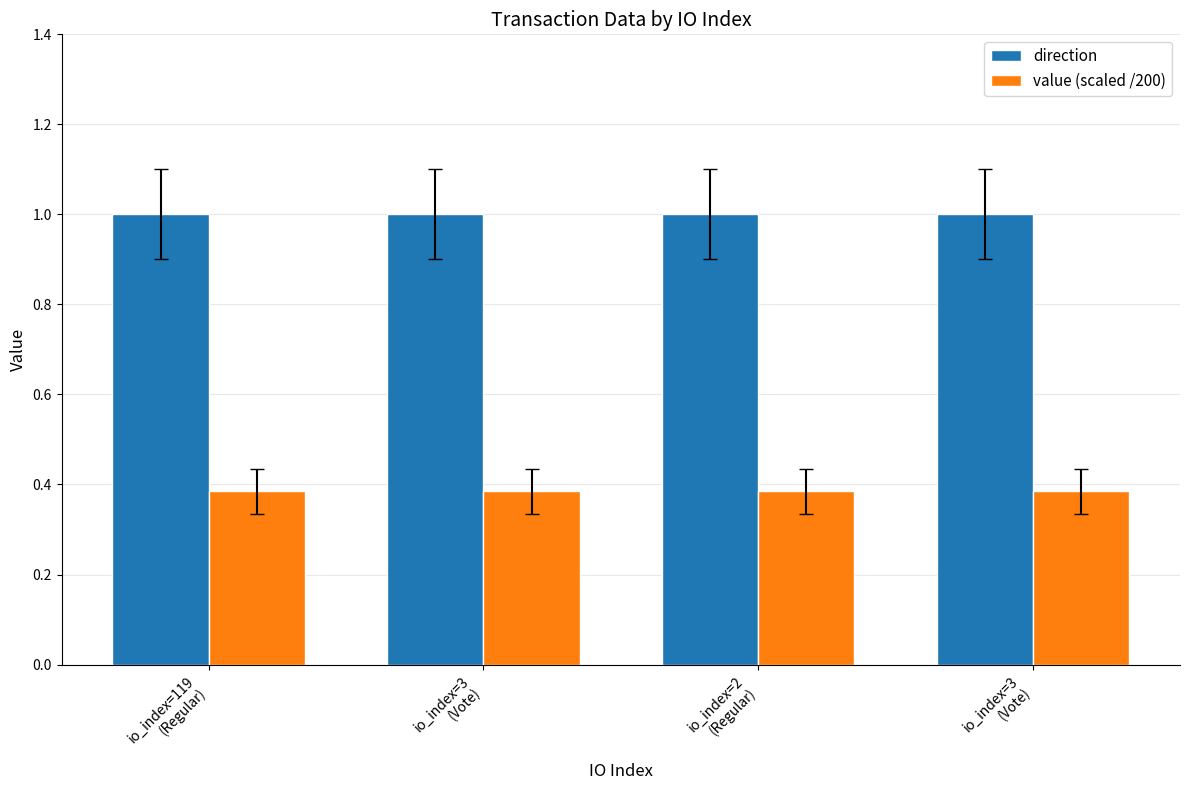

Which series has the widest spread of values?

direction